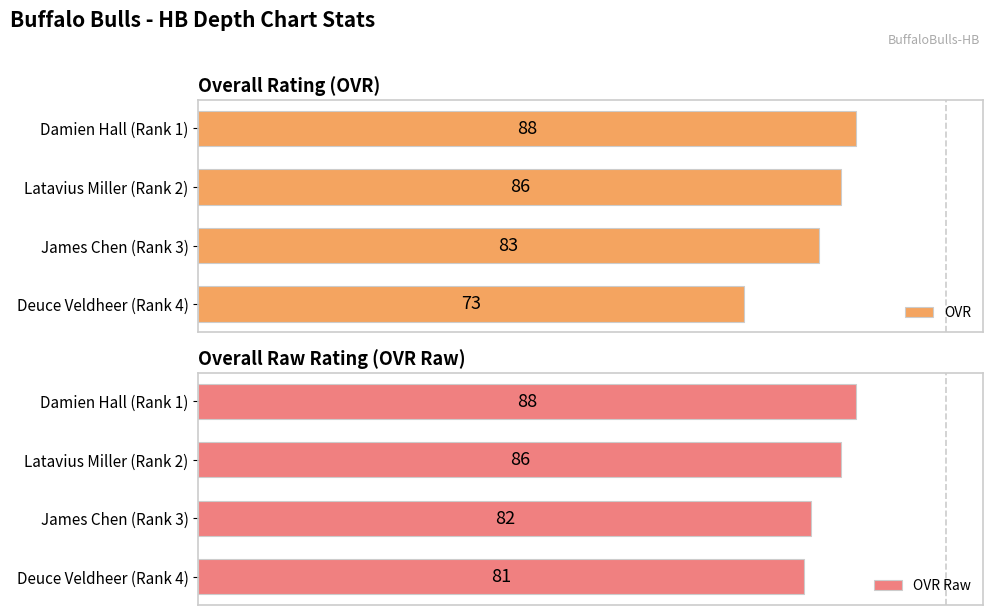

What is the sum of all OVR values?

330